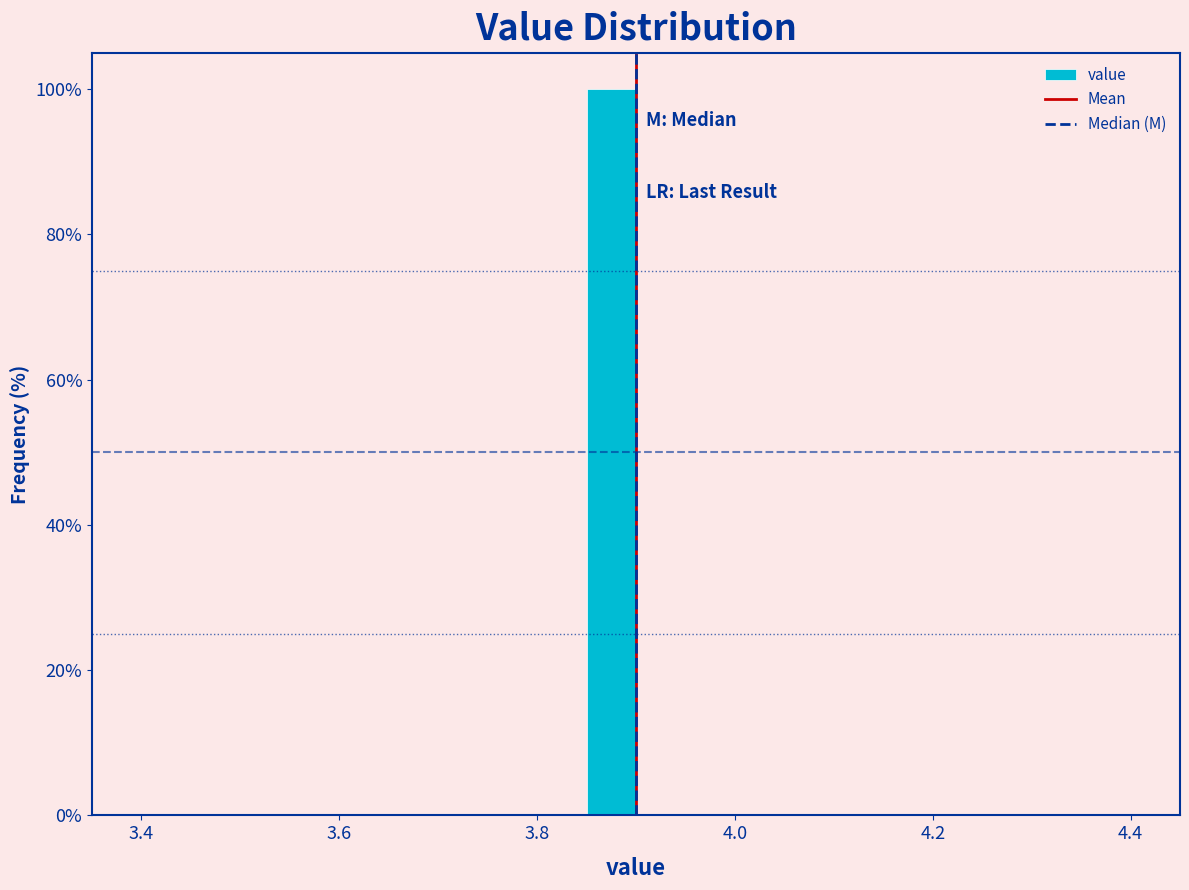

Read against the x-axis, roughly where is the centre of the tallest bar?

3.88